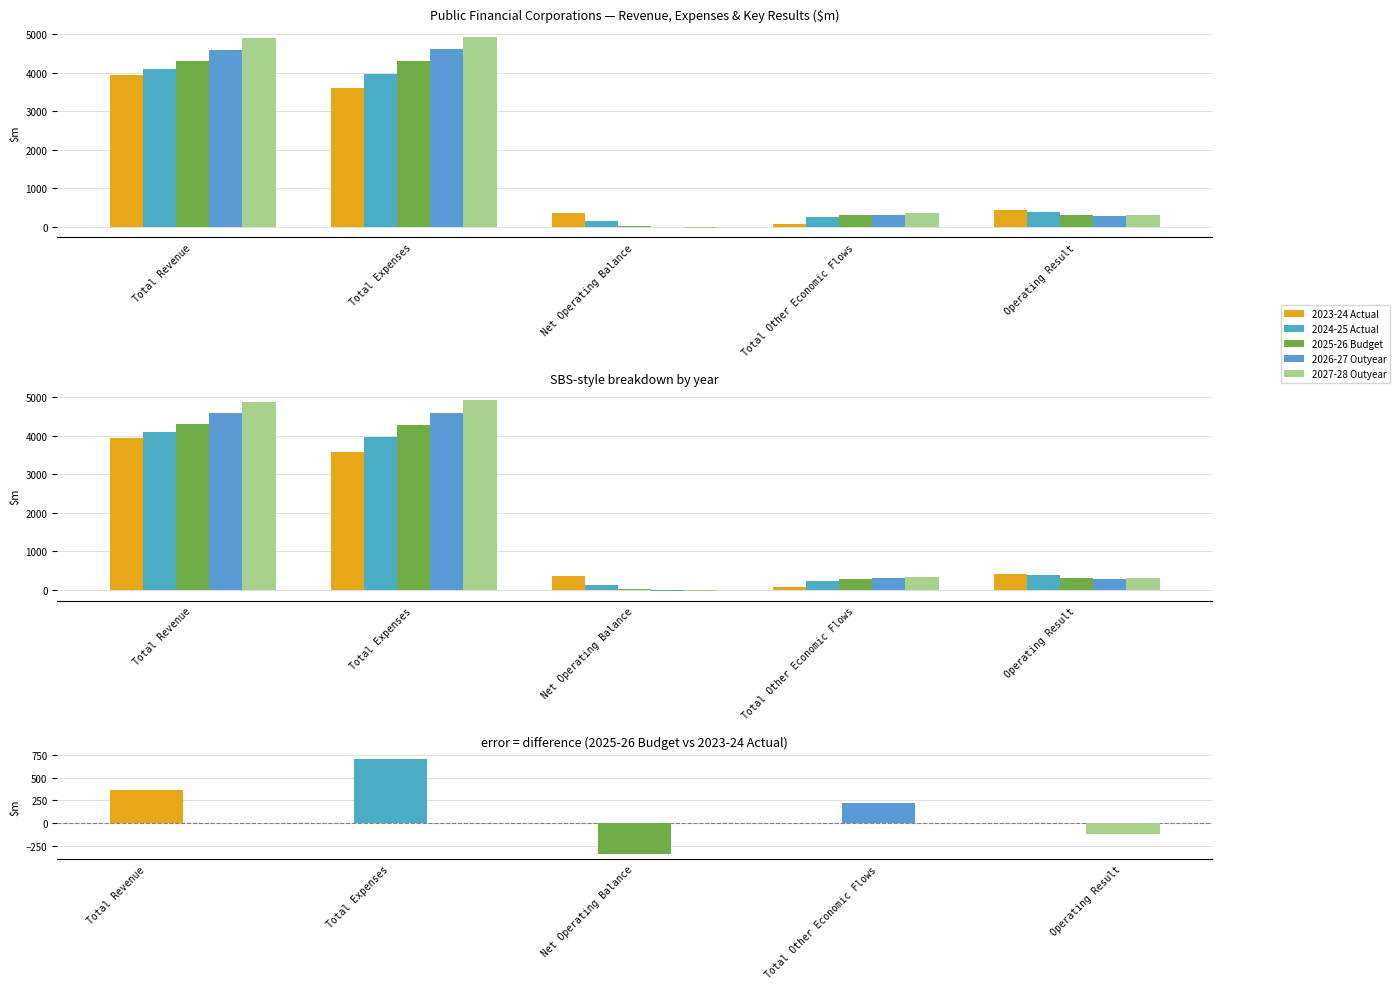

What is the label of the 2nd bar from the left?

Total Expenses